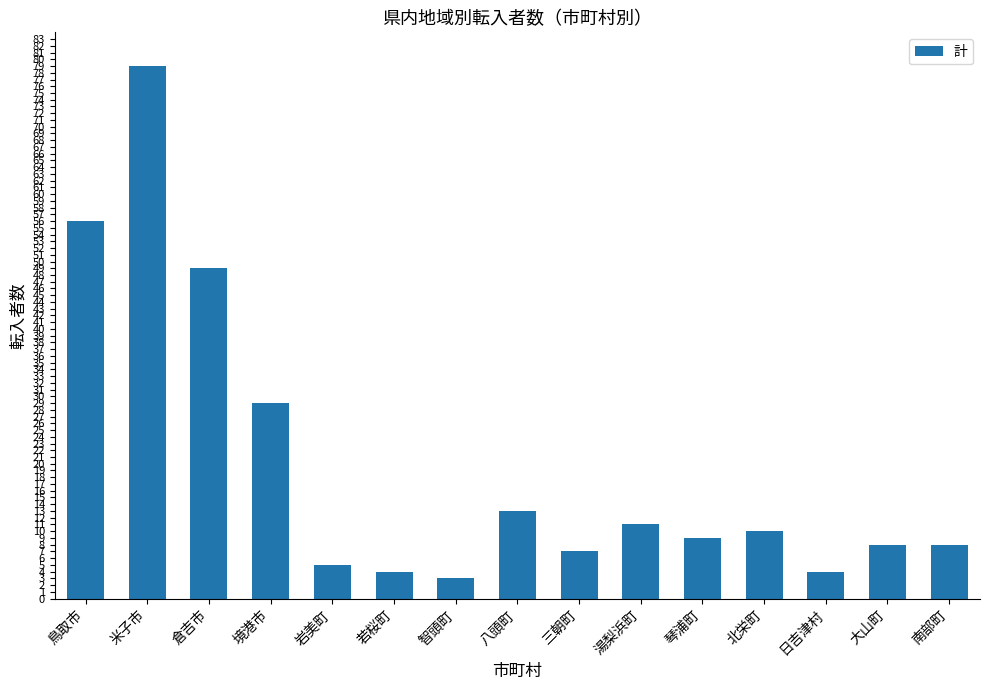

Are the bars horizontal?

No